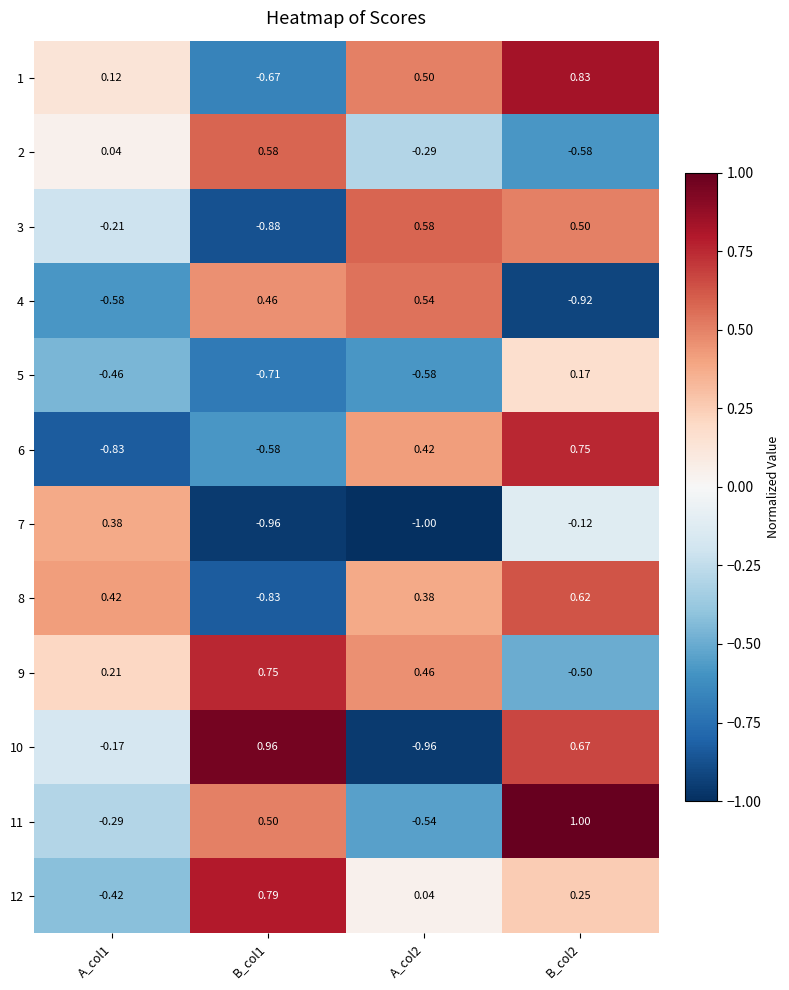

Which series has the widest spread of values?

10